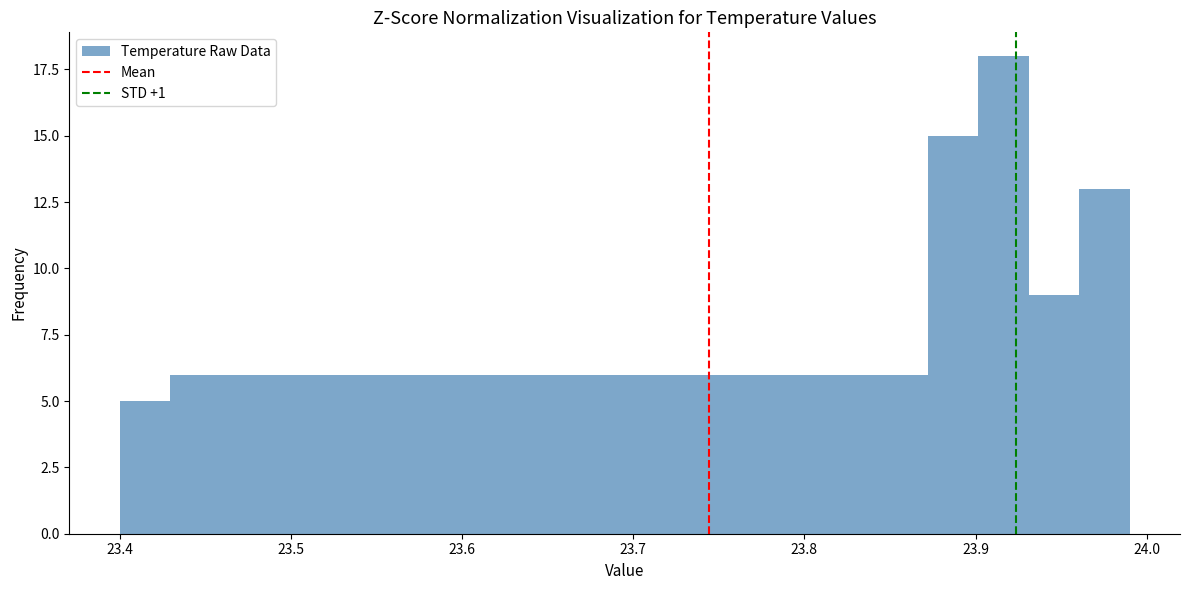

Read against the x-axis, roughly where is the centre of the tallest bar?

23.92